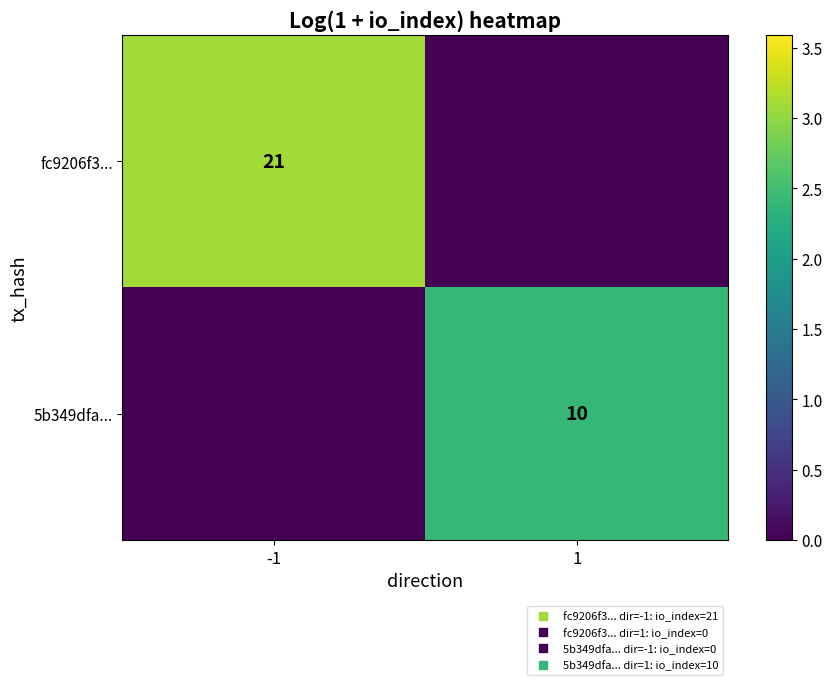

Rank the categories by fc9206f3... value from highest to lowest.

-1, 1